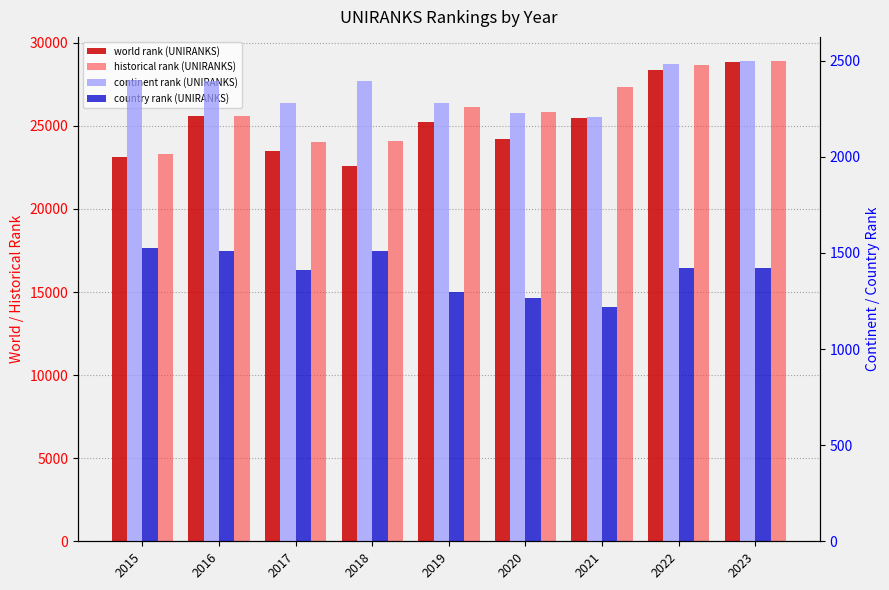

Which series changed the most between 2018 and 2023?

world rank (UNIRANKS)